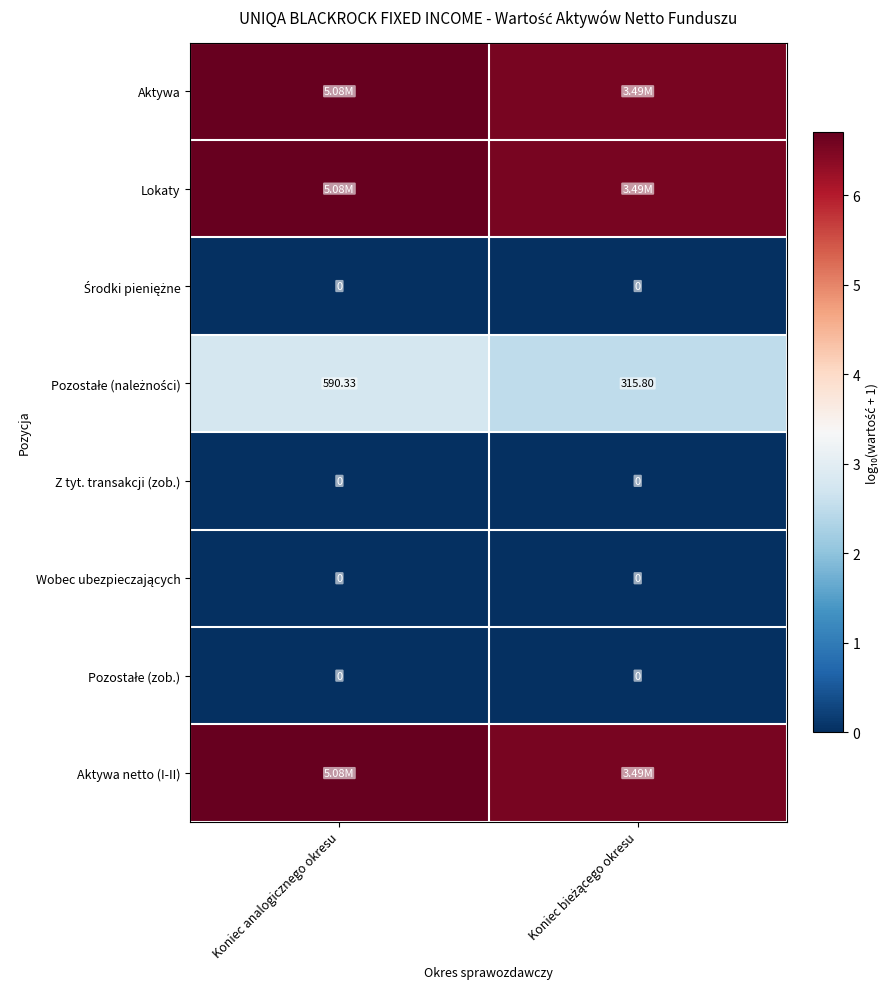

Which label corresponds to the smallest value in the chart?

Koniec analogicznego okresu